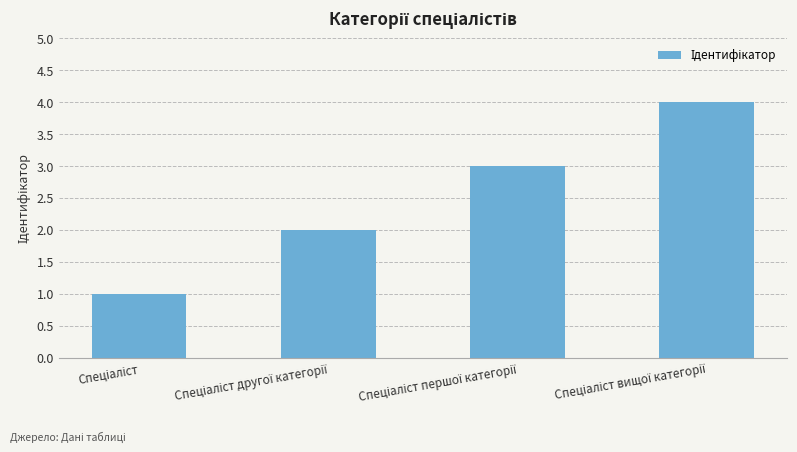

What is the difference between the maximum and minimum values?

3